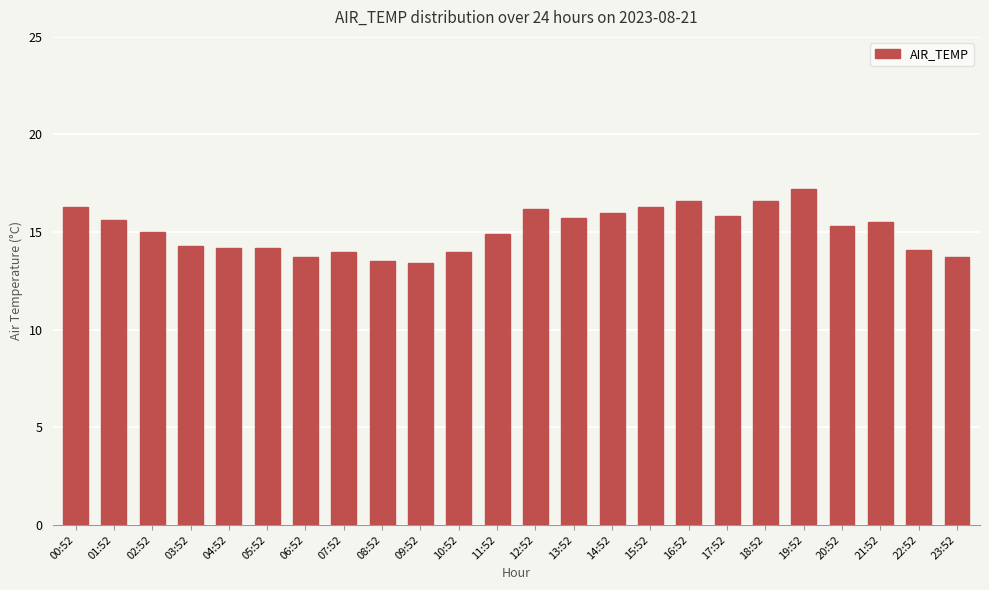

What is the difference between the second highest and minimum values?

3.2